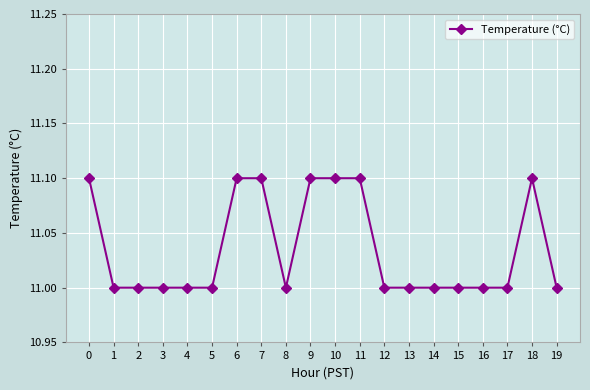

What is the value of the 11th point from the left?

11.1